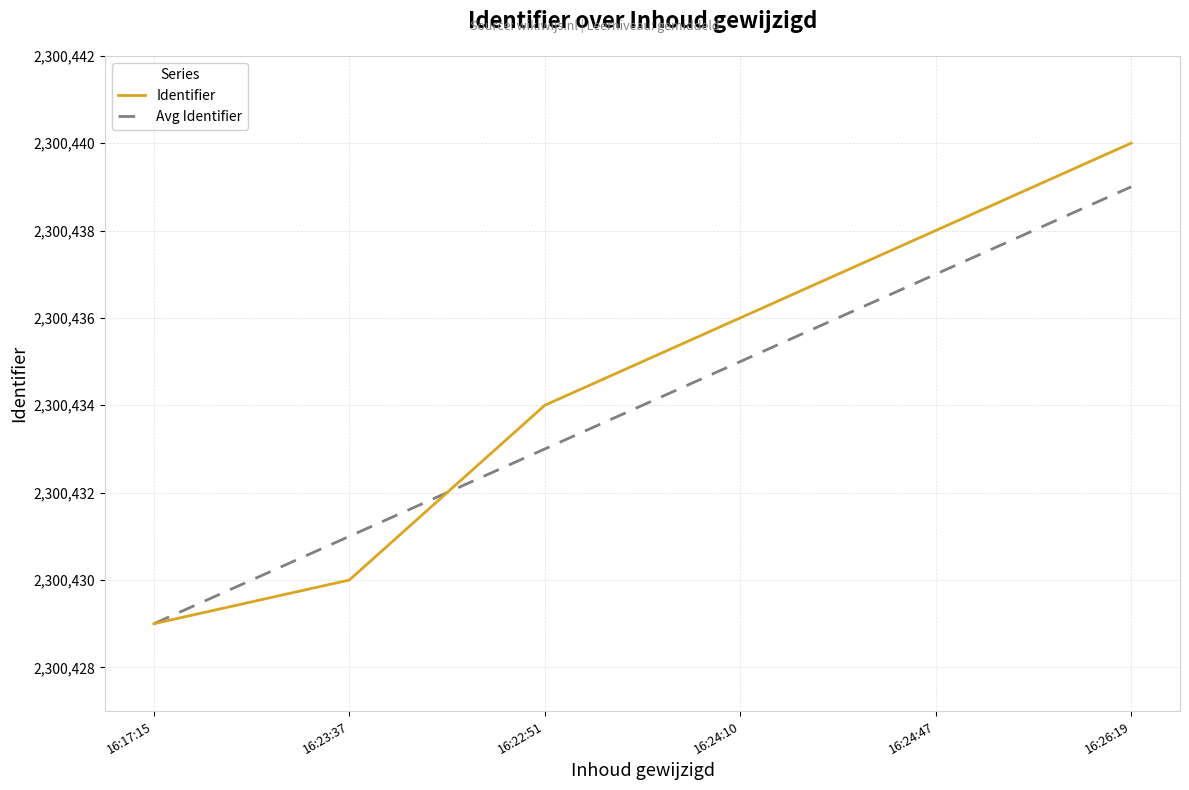

Rank the series at 16:24:47 from highest to lowest value.

Identifier, Avg Identifier